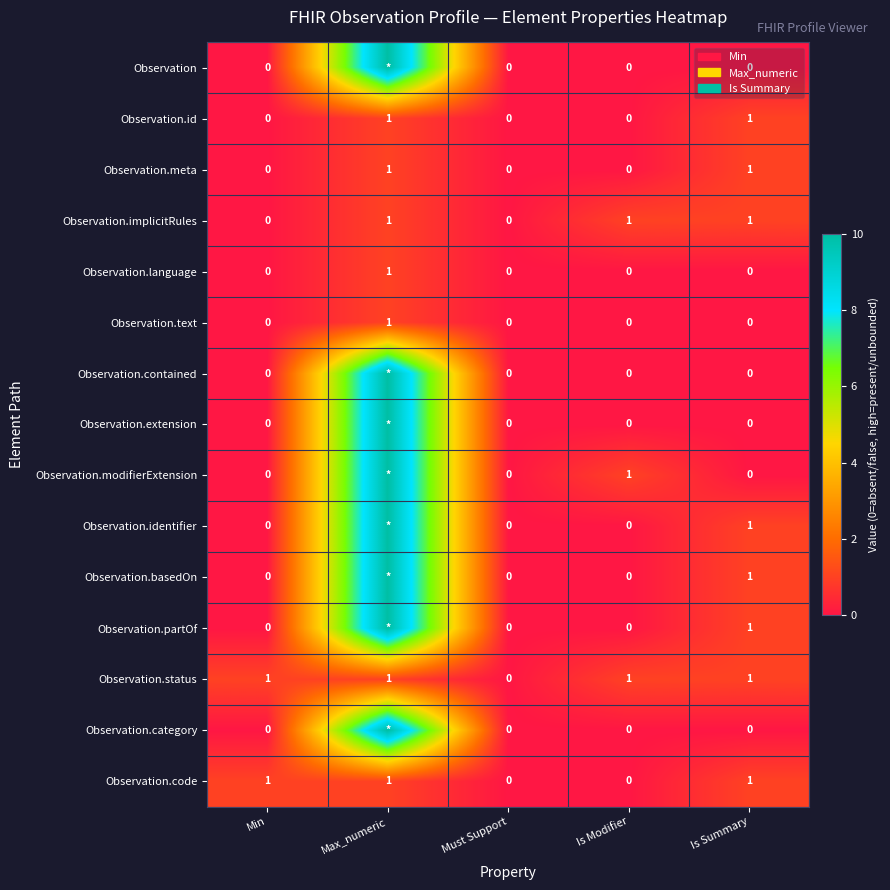

Count the Observation.code values in the range 0 to 1.

5